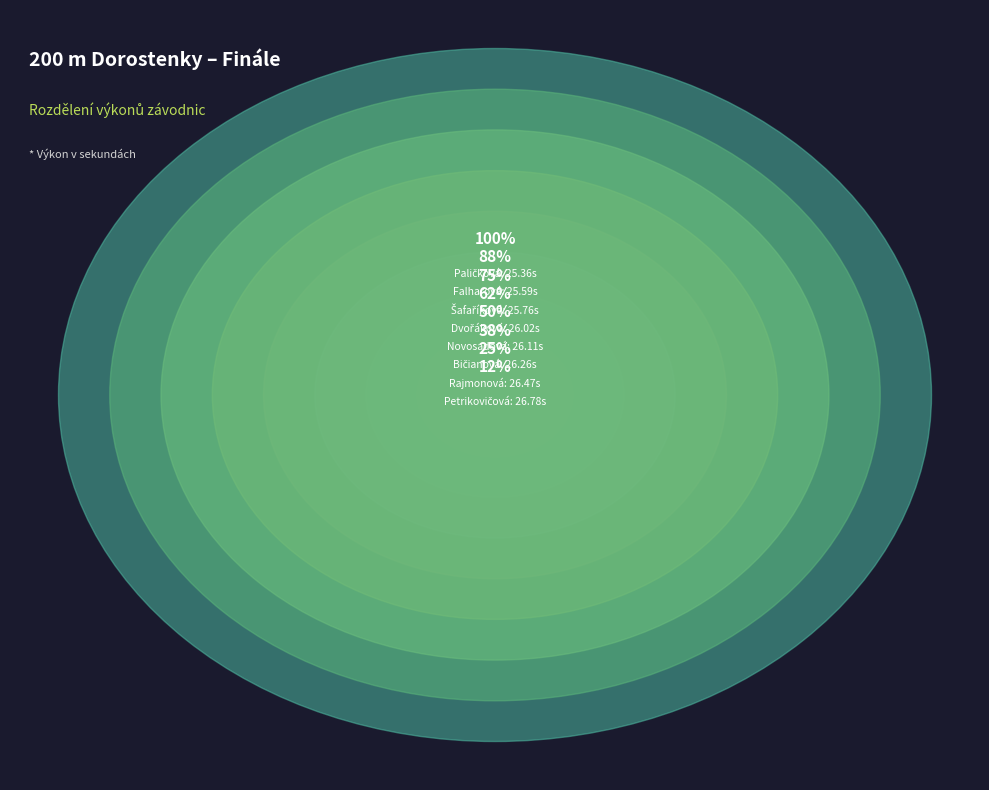

Count the number of slices in the pie.

8